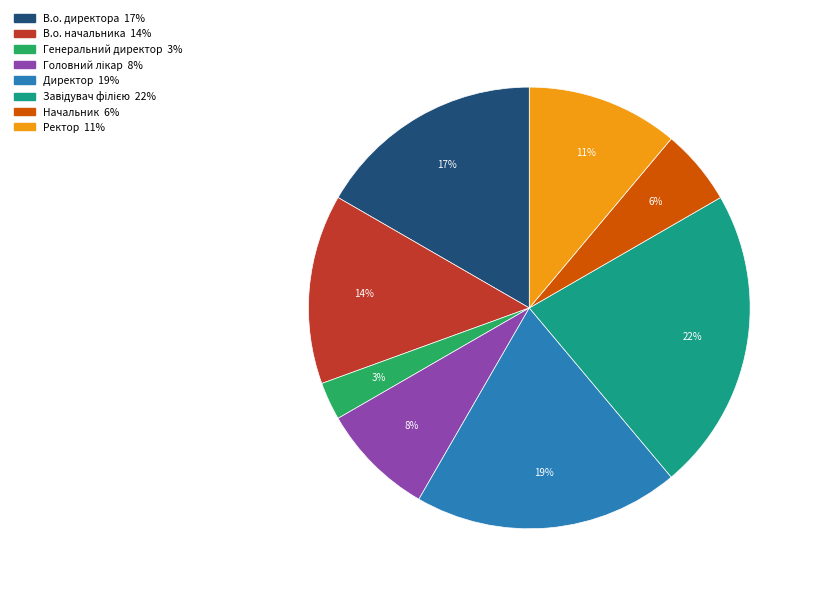

Count the number of slices in the pie.

8